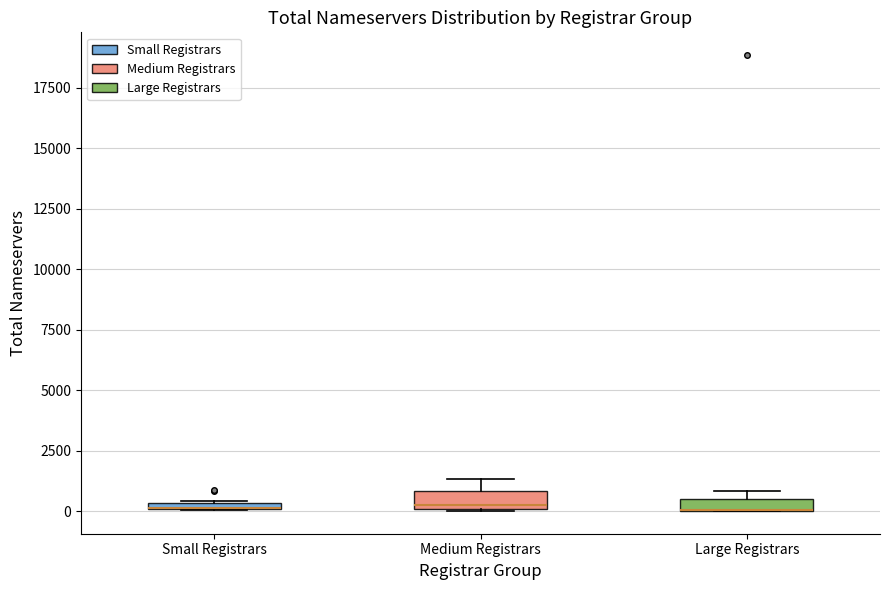

Where is the lower edge of the box for Medium Registrars on the y-axis? The values are not printed on the chart, so give them approximately, as read against the axis.

0